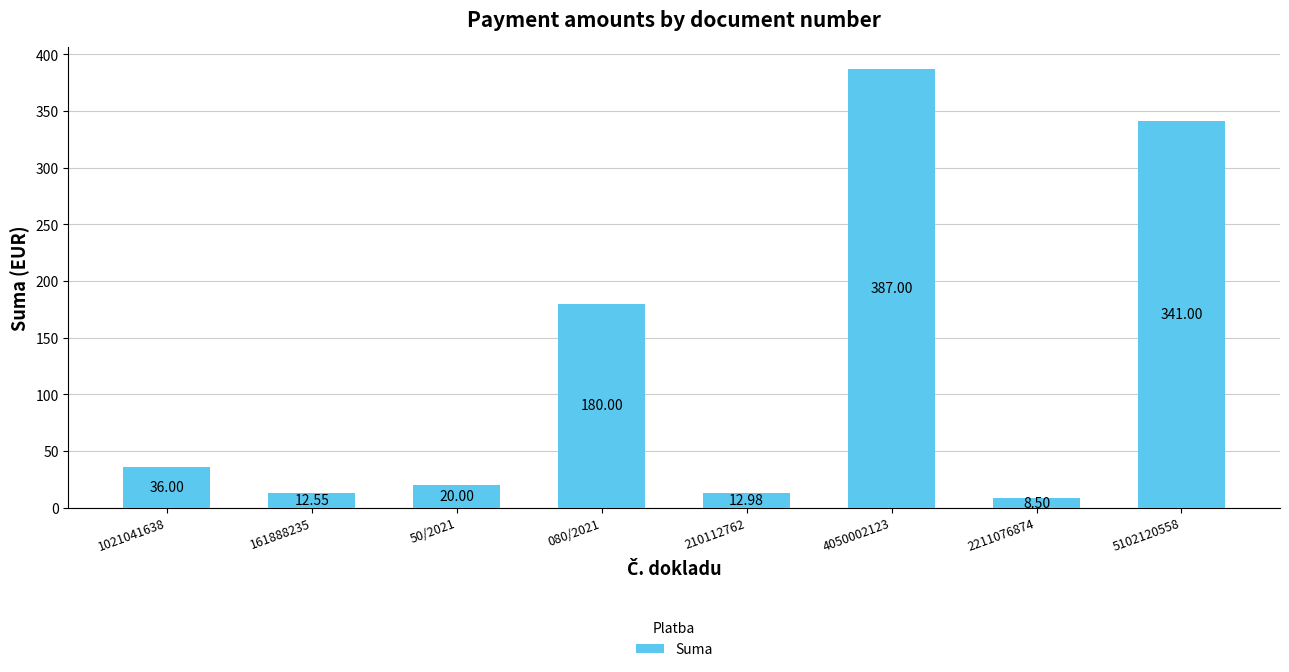

Reading left to right, what are all the values shown in this chart?

36.0	12.6	20.0	180.0	13.0	387.0	8.5	341.0